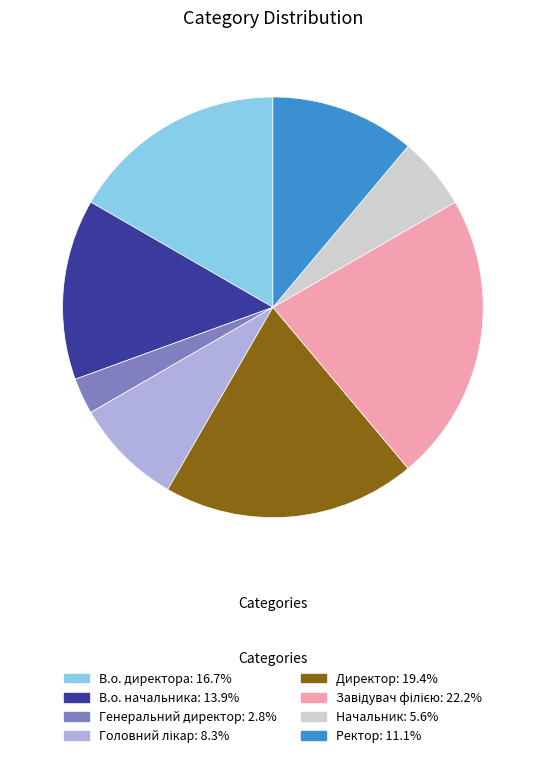

Is В.о. директора the majority of the pie?

No